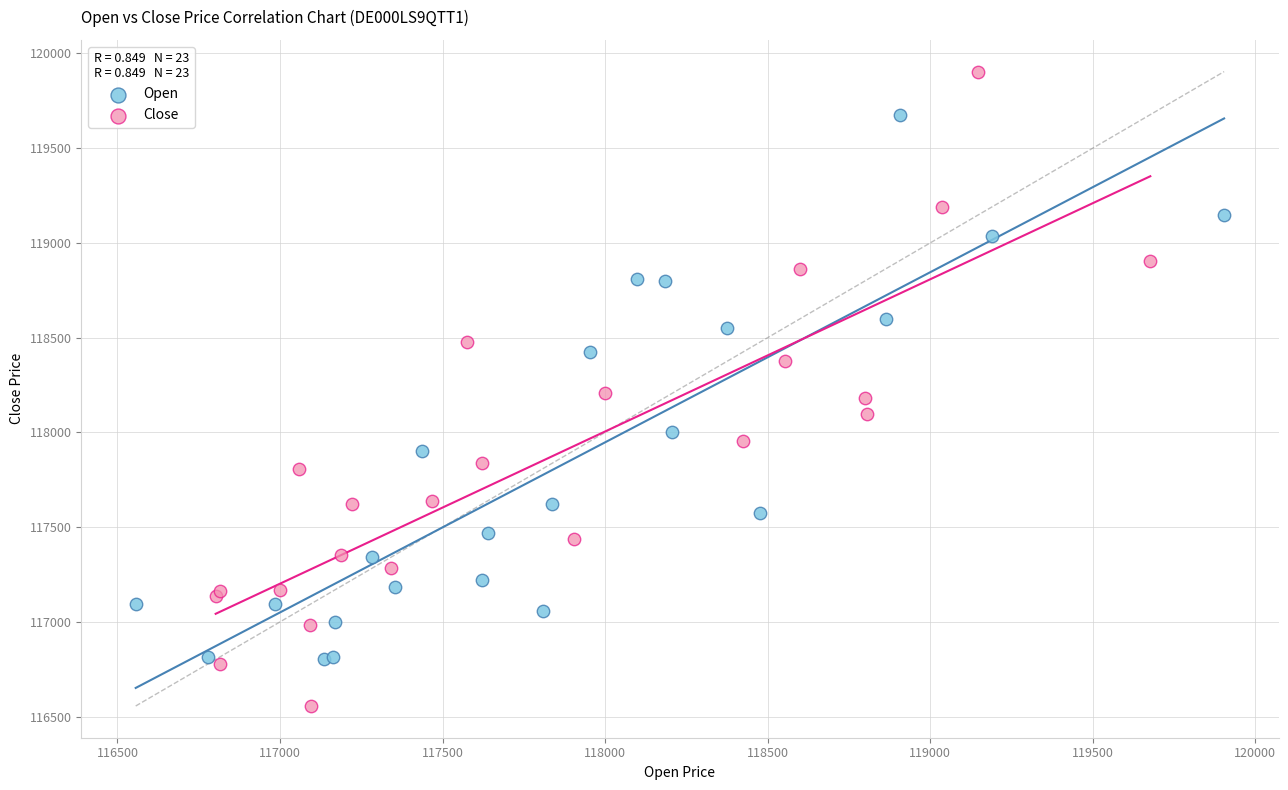

Which series contains the lowest Y value?

Close